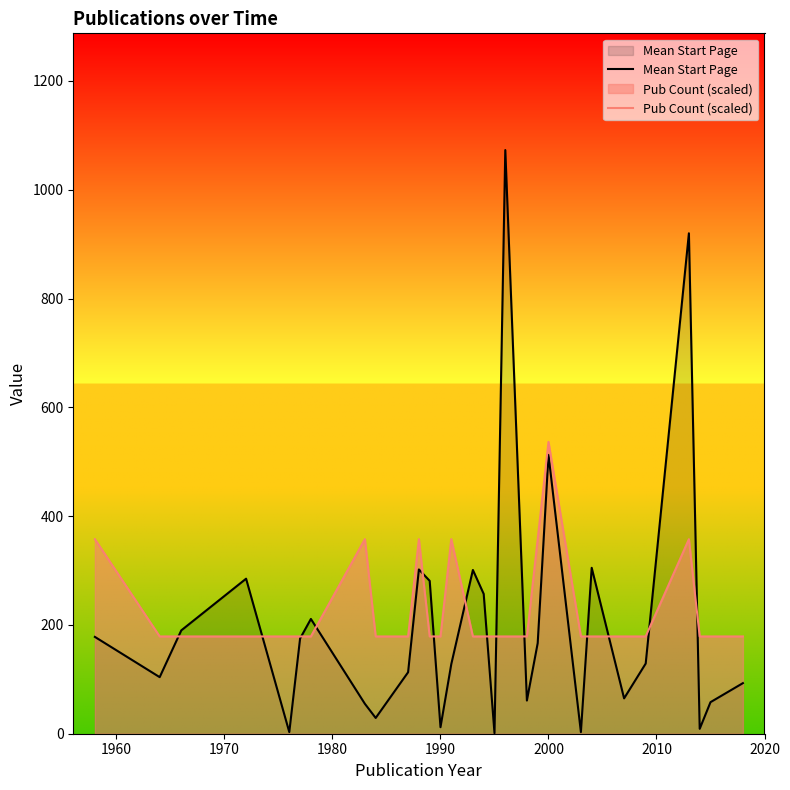

True or false: Mean Start Page and Pub Count (scaled) cross at least once.

True